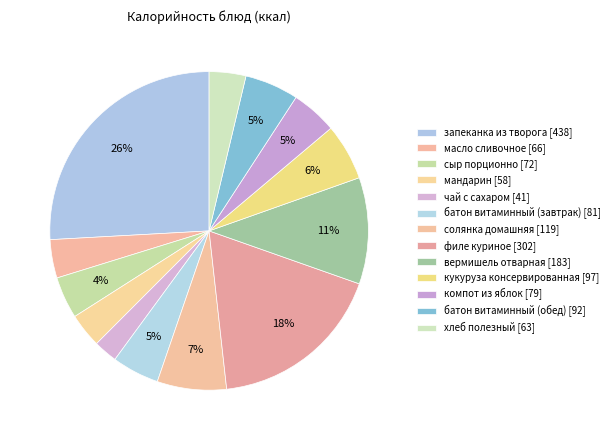

How many segments does this pie chart have?

13